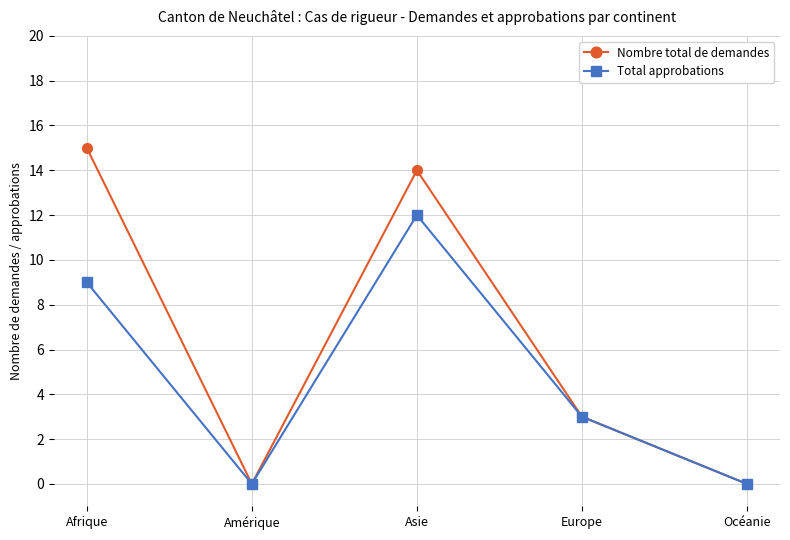

What is the maximum value for Total approbations?

12